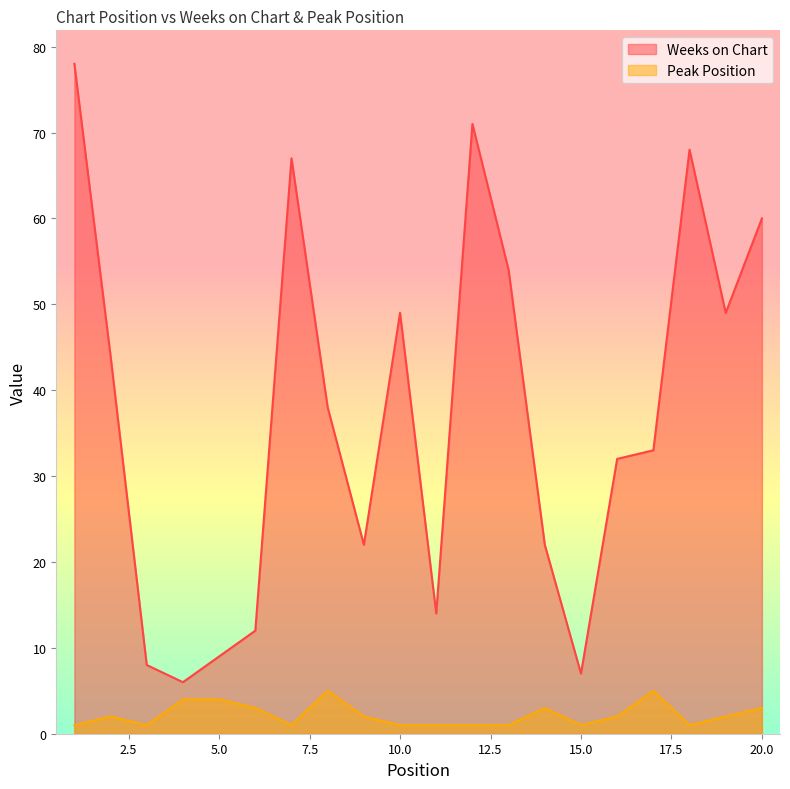

At which category is the sum across all series the highest?

1